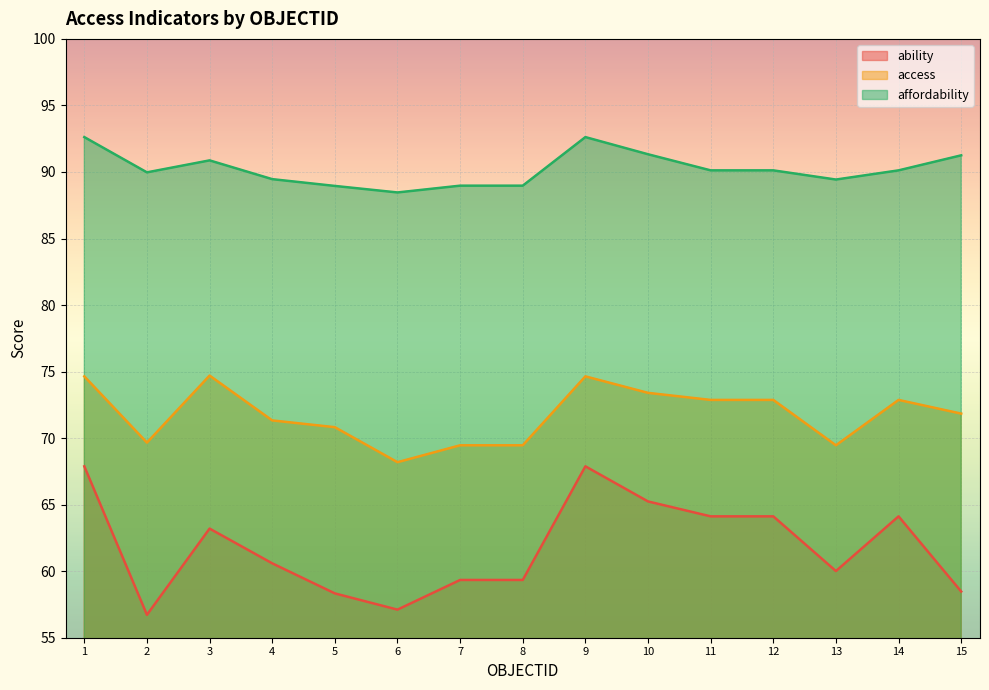

What is the value of the ability point at the 4th from the left?

60.6